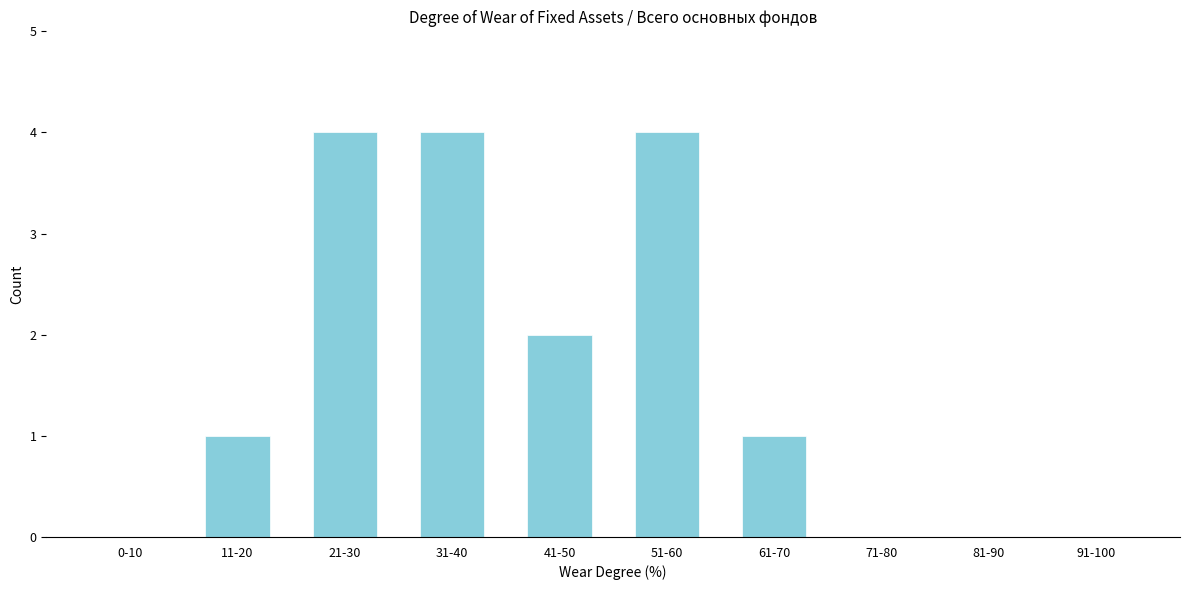

Reading left to right, what are all the values shown in this chart?

0-10=0	11-20=1	21-30=4	31-40=4	41-50=2	51-60=4	61-70=1	71-80=0	81-90=0	91-100=0